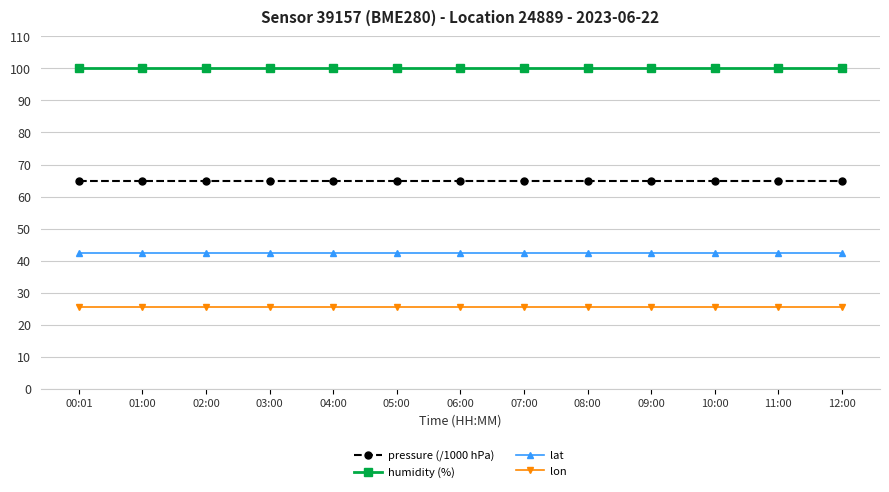

At 01:00, list the series in order from largest to smallest.

humidity (%), pressure (/1000 hPa), lat, lon